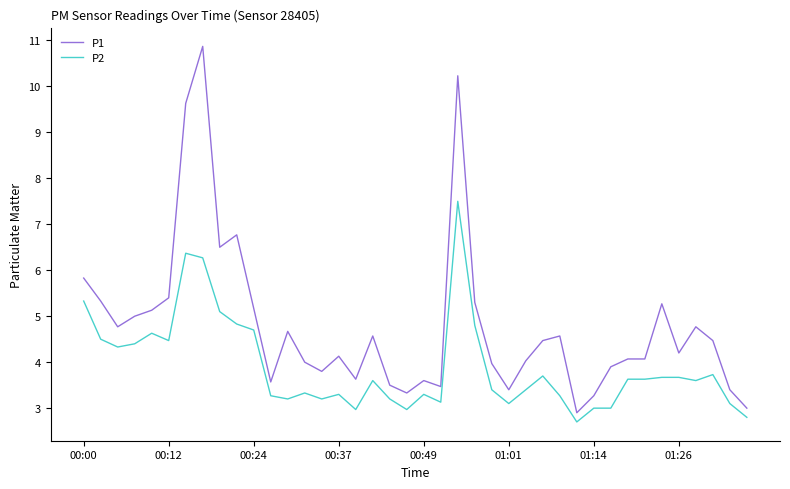

Which series has the largest total across all categories?

P1